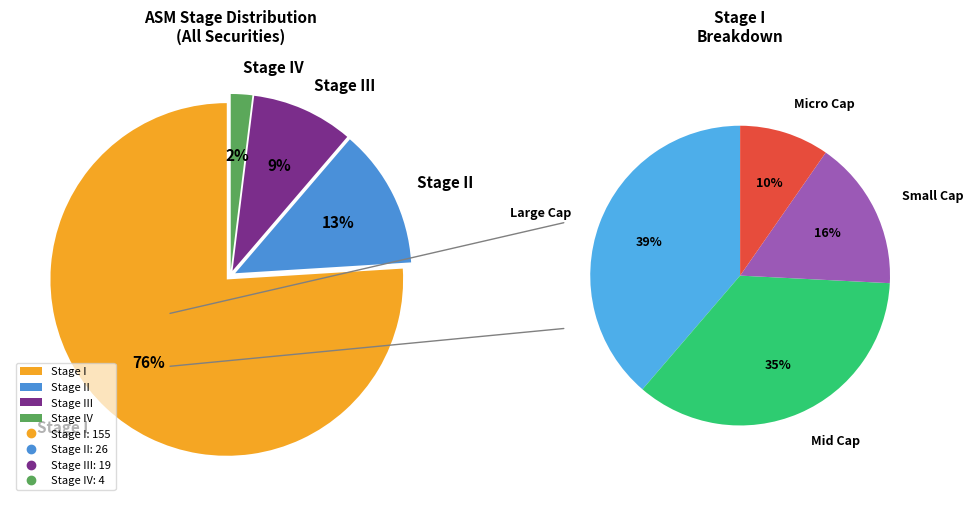

To the nearest percent, what is the difference between the Stage III and Stage II slice percentages?

3%